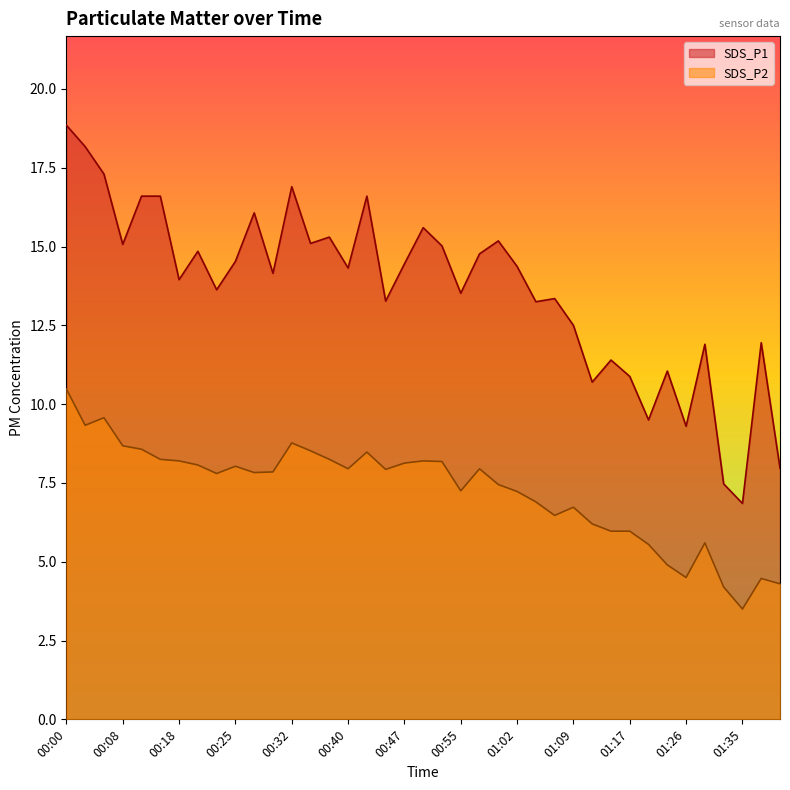

Reading left to right, extract all data points from this chart.

SDS_P1: 00:00=18.9	00:03=18.2	00:05=17.3	00:08=15.1	00:10=16.6	00:15=16.6	00:18=13.9	00:20=14.8	00:22=13.6	00:25=14.5	00:27=16.1	00:30=14.2	00:32=16.9	00:35=15.1	00:37=15.3	00:40=14.3	00:42=16.6	00:45=13.3	00:47=14.4	00:50=15.6	00:52=15.0	00:55=13.5	00:57=14.8	00:59=15.2	01:02=14.4	01:04=13.2	01:07=13.3	01:09=12.5	01:12=10.7	01:14=11.4	01:17=10.9	01:20=9.5	01:23=11.1	01:26=9.3	01:29=11.9	01:32=7.5	01:35=6.8	01:38=11.9	01:40=8.0
SDS_P2: 00:00=10.5	00:03=9.3	00:05=9.6	00:08=8.7	00:10=8.6	00:15=8.2	00:18=8.2	00:20=8.1	00:22=7.8	00:25=8.0	00:27=7.8	00:30=7.8	00:32=8.8	00:35=8.5	00:37=8.2	00:40=8.0	00:42=8.5	00:45=7.9	00:47=8.1	00:50=8.2	00:52=8.2	00:55=7.2	00:57=8.0	00:59=7.5	01:02=7.2	01:04=6.9	01:07=6.5	01:09=6.7	01:12=6.2	01:14=6.0	01:17=6.0	01:20=5.5	01:23=4.9	01:26=4.5	01:29=5.6	01:32=4.2	01:35=3.5	01:38=4.5	01:40=4.3